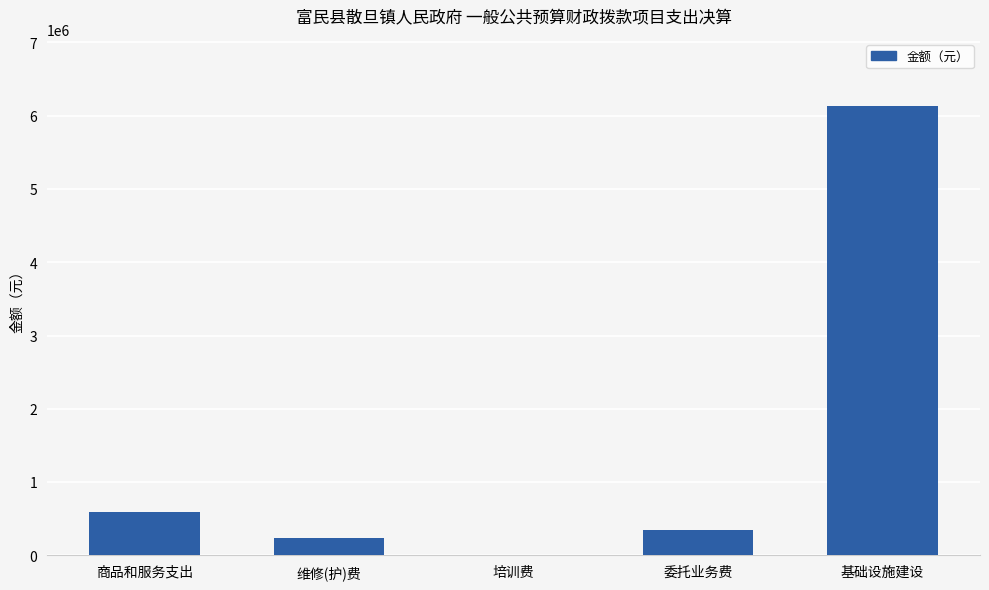

Count the number of values greater than 342232.

3